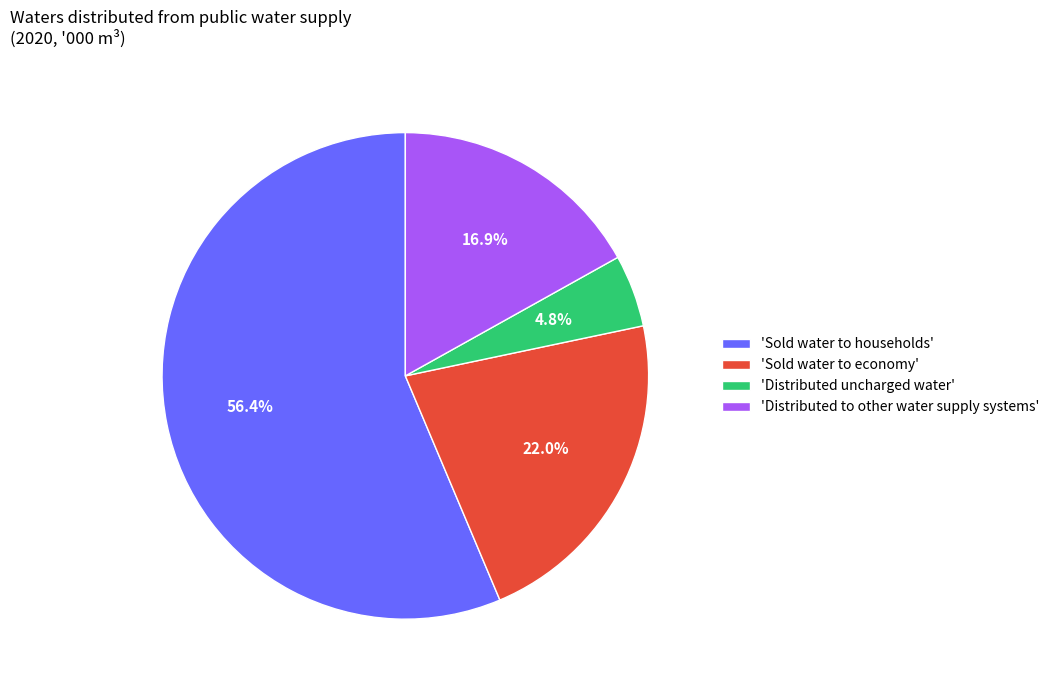

How many slices are in this pie chart?

4